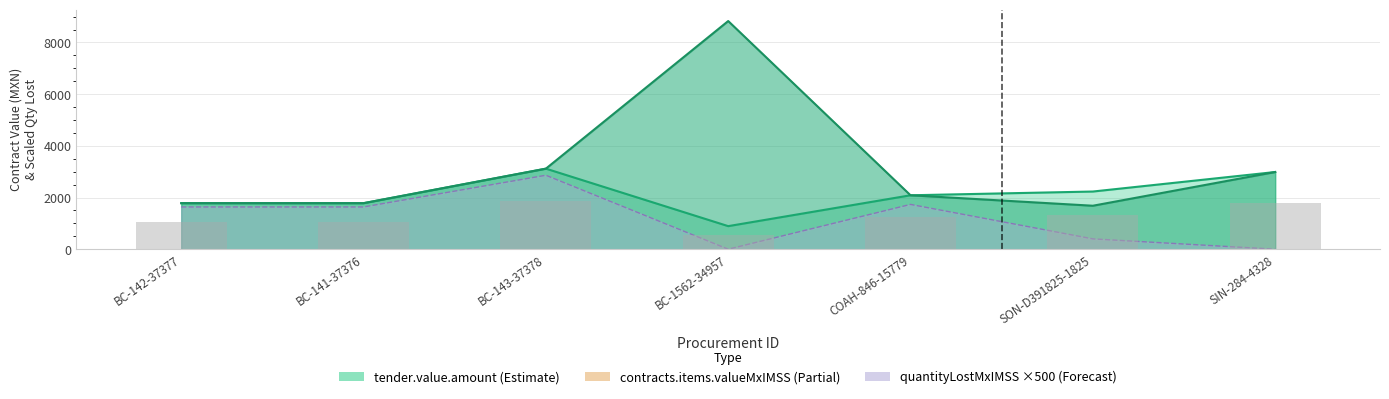

At SON-D391825-1825, list the series in order from smallest to largest.

contracts.items.unit.value.quantityLostMxIMSS, tender.value.amount, contracts.items.valueMxIMSS